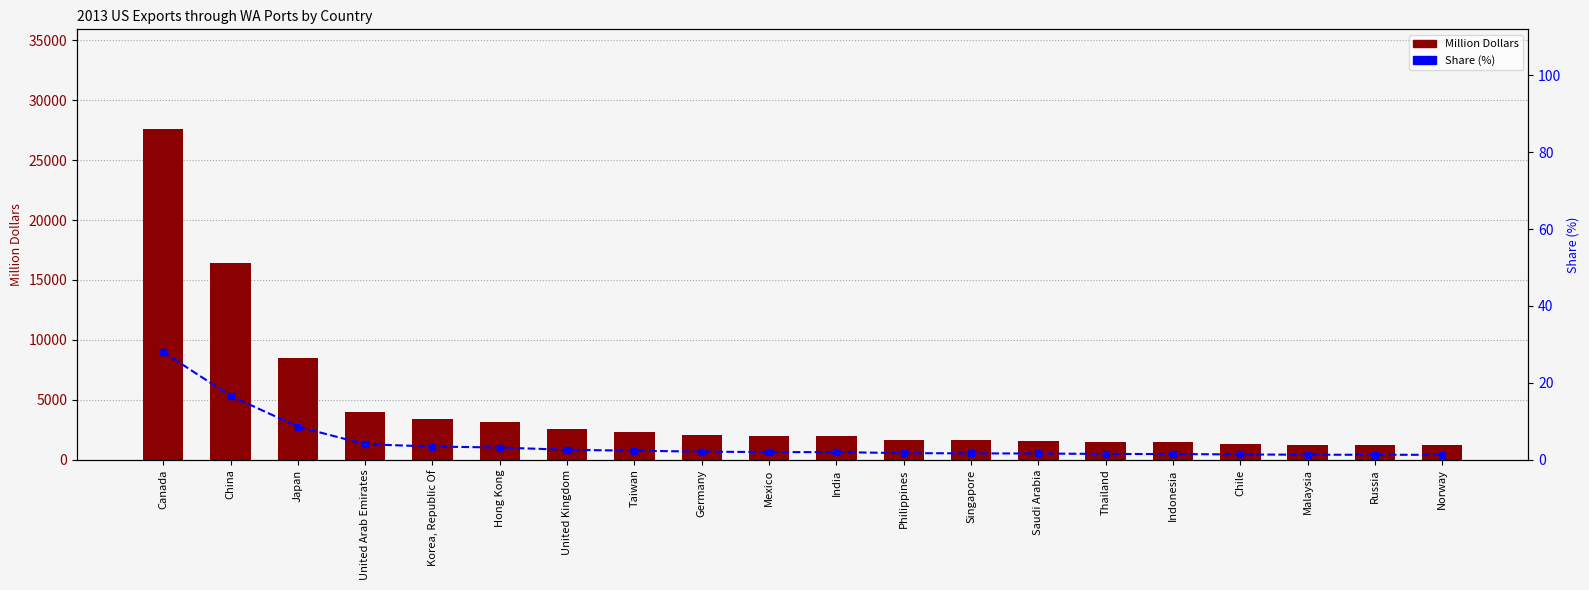

What is the difference between the Share (%) values at Canada and China?

11.4